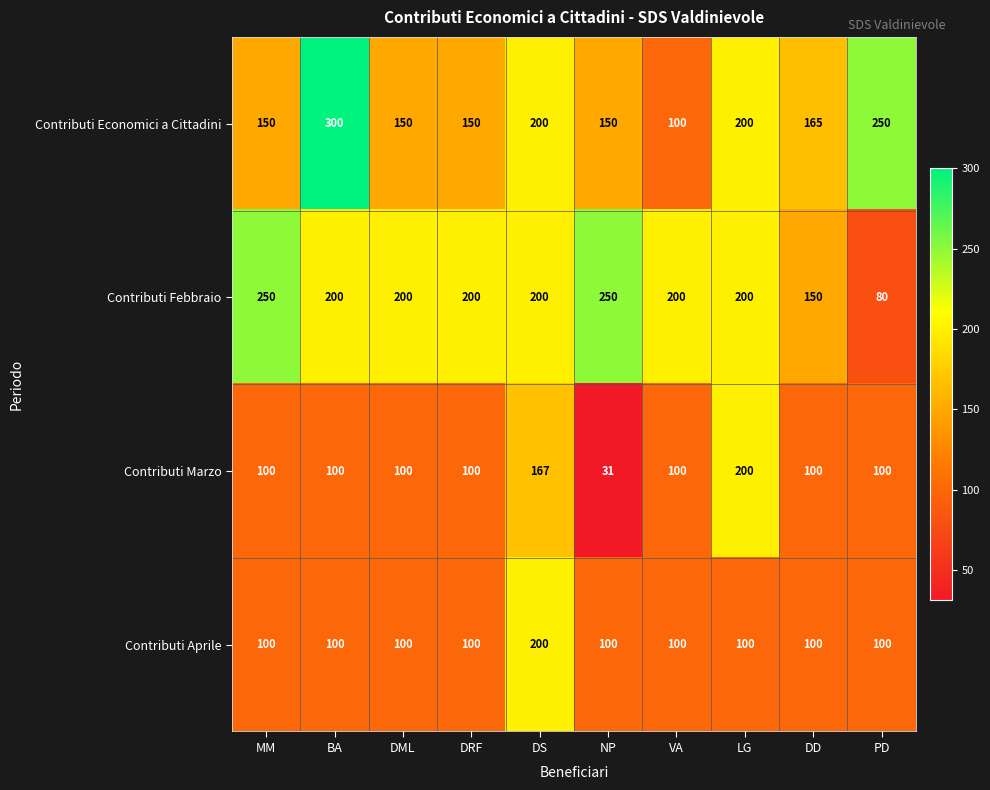

Which series has the largest total across all categories?

Contributi Febbraio